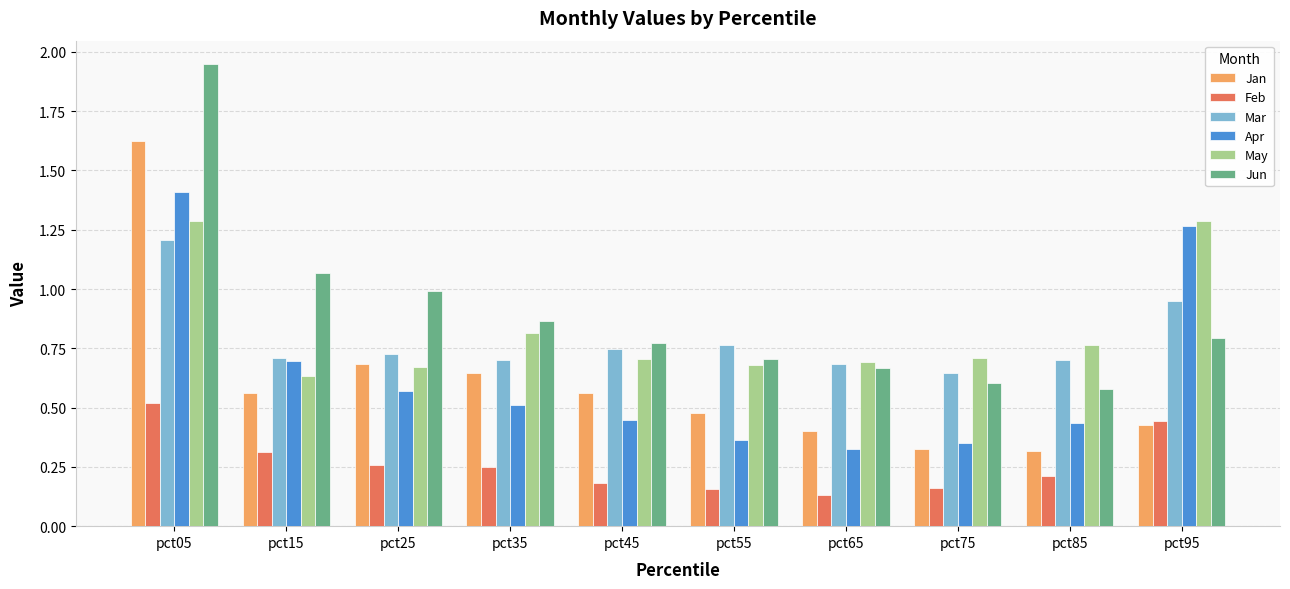

Where is Mar nearest to the value 0?

pct75